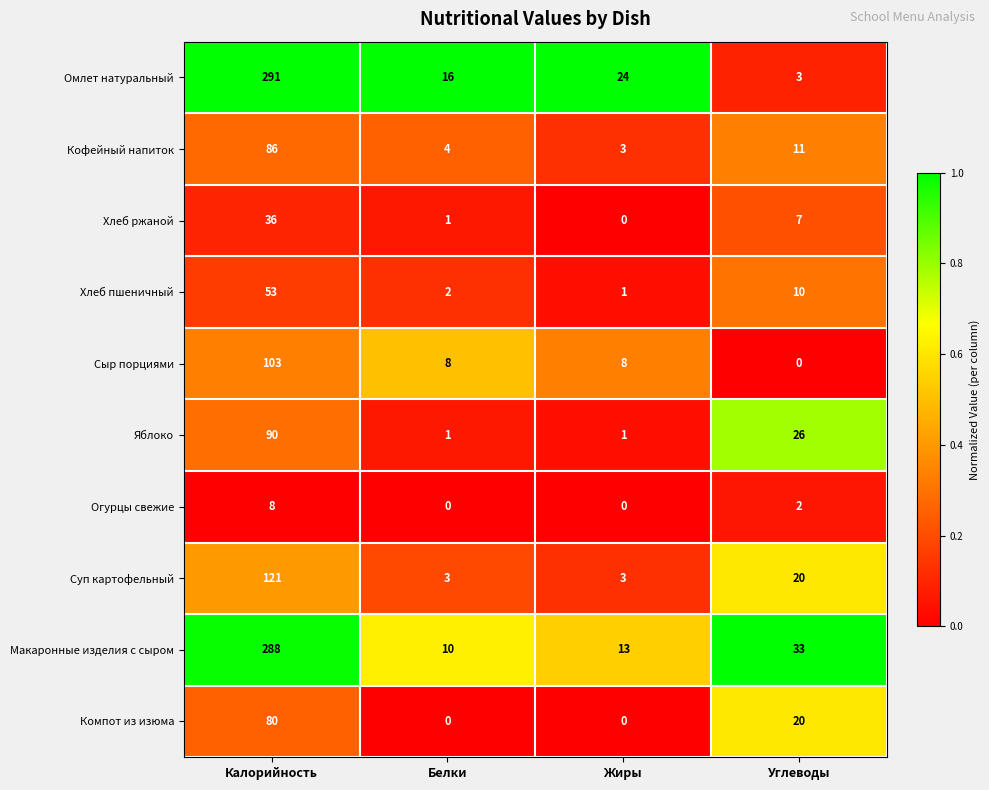

Which label corresponds to the largest value in the chart?

Калорийность